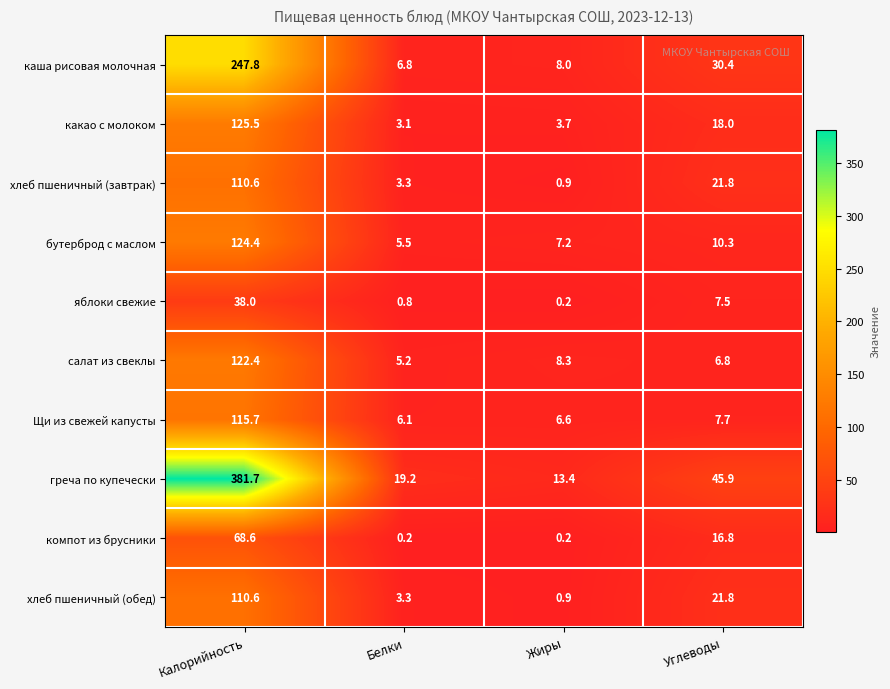

What is the approximate value of Щи из свежей капусты at Жиры?

6.6